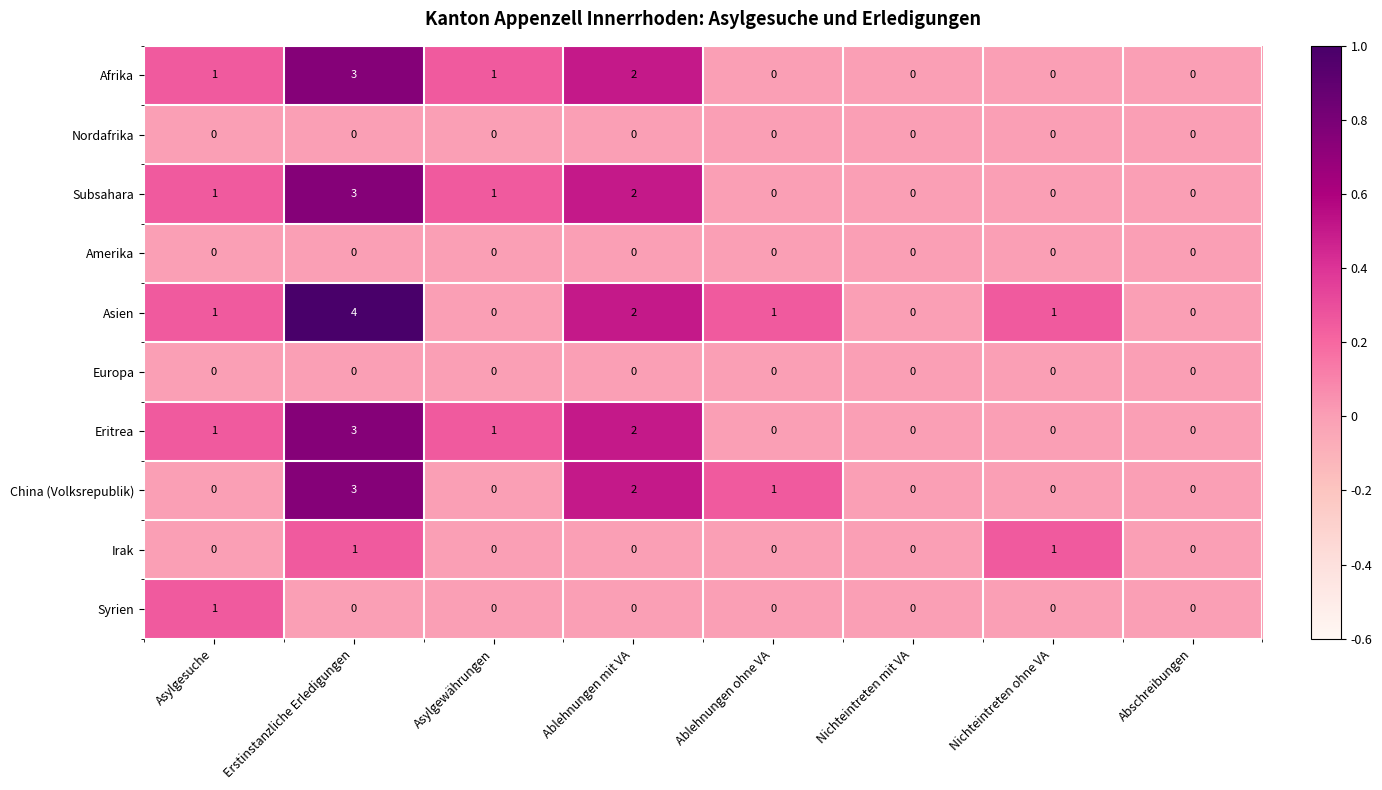

Which series changed the most between Erstinstanzliche Erledigungen and Abschreibungen?

Asien